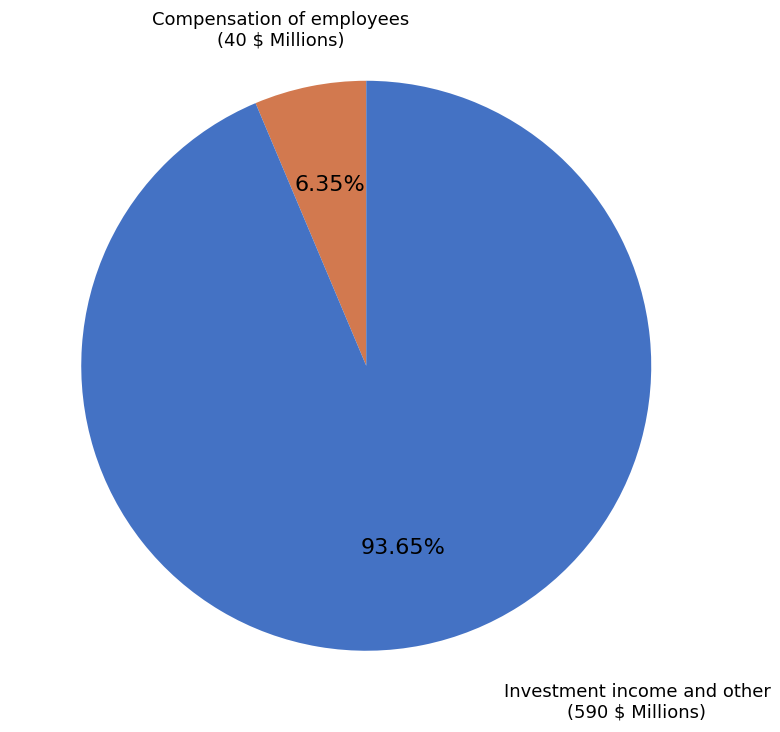

Is there any slice that represents more than half of the pie?

Yes